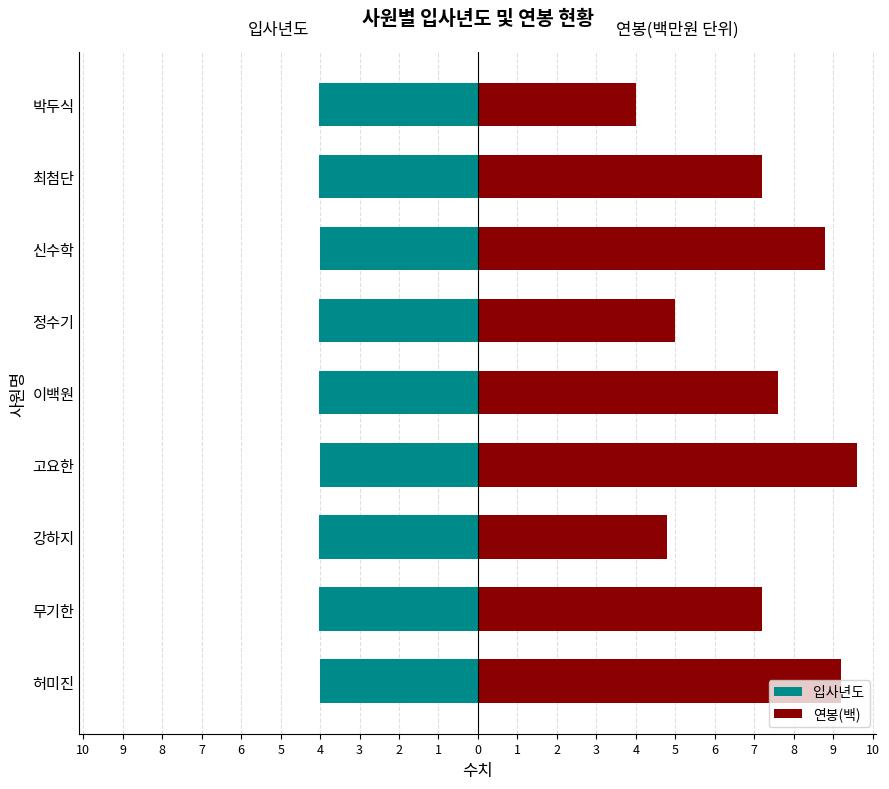

What are all the series names shown in the legend?

입사년도, 연봉(백)